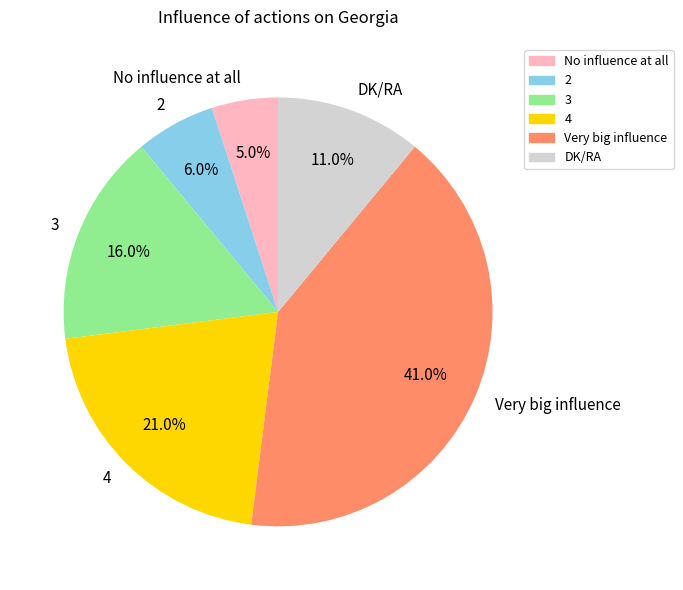

Rank the categories by value from lowest to highest.

No influence at all, 2, DK/RA, 3, 4, Very big influence